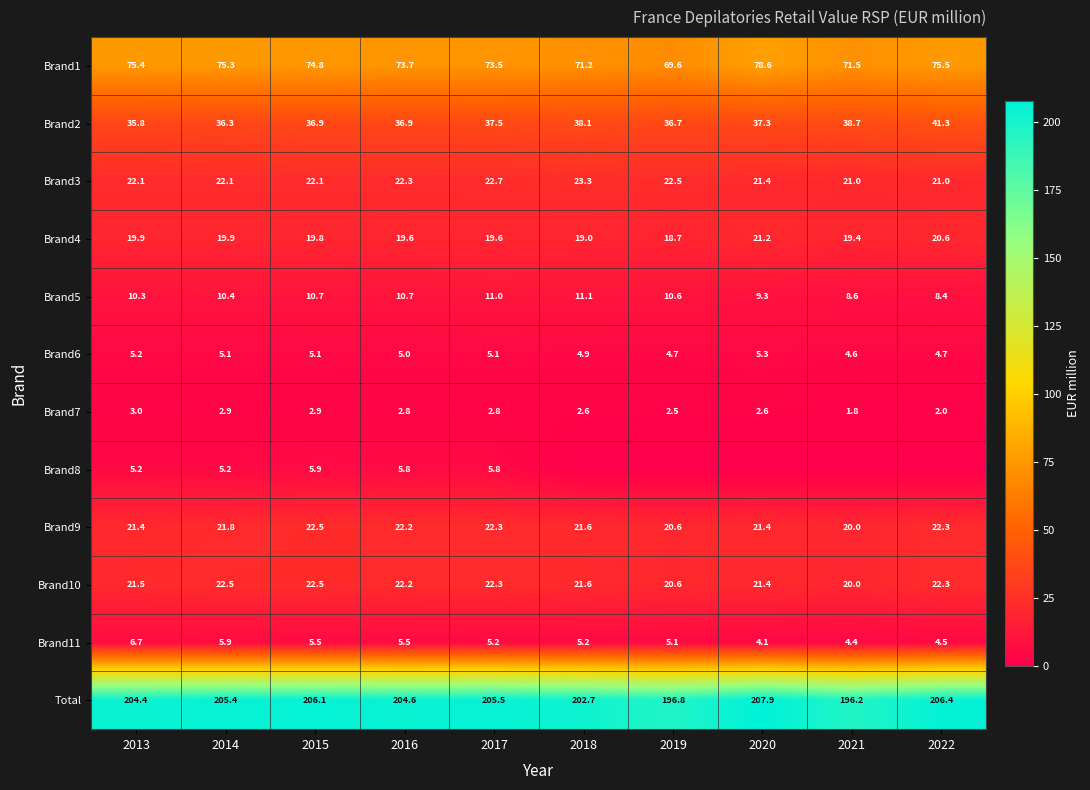

What is the maximum value for Brand6?

5.3